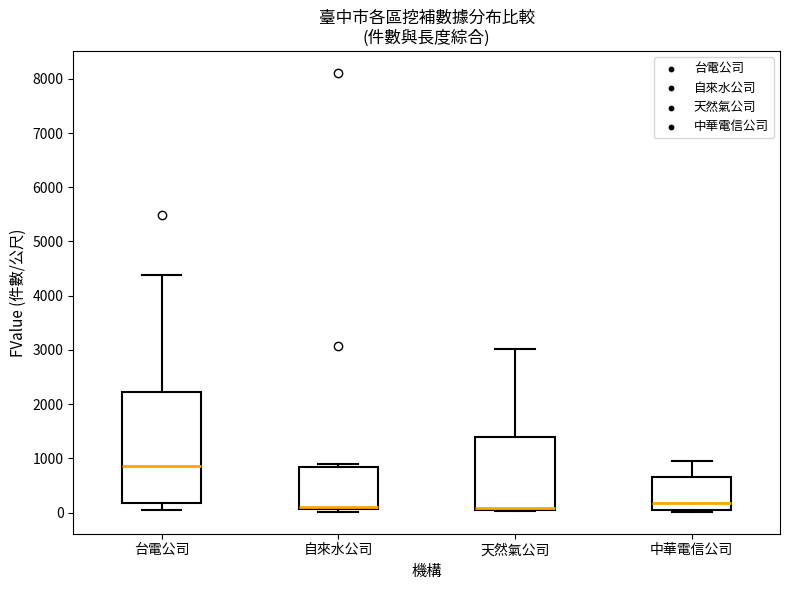

Reading left to right, transcribe this box plot: for each box, give where its median line is, the range the box spans, and where its two whiskers end, as read against the y-axis. The values are not printed on the chart, so give them approximately, as read against the axis.

台電公司: median 900, box 200 to 2200, whiskers 100 to 4400
自來水公司: median 100 (just above the box's lower edge), box 100 to 800, whiskers 0 to 900
天然氣公司: median 100 (drawn on the box's lower edge), box 100 to 1400, whiskers 0 to 3000
中華電信公司: median 200, box 100 to 600, whiskers 0 to 900